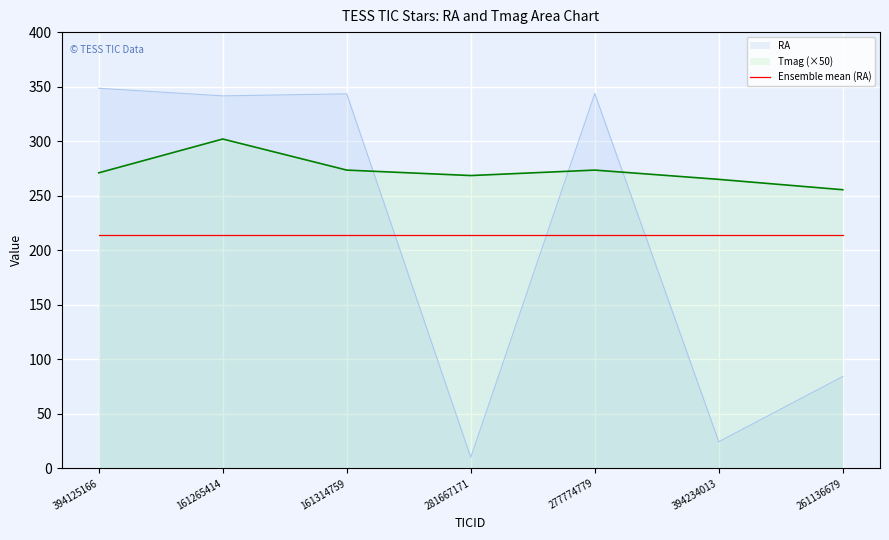

Which series has the largest total across all categories?

Tmag (×50)